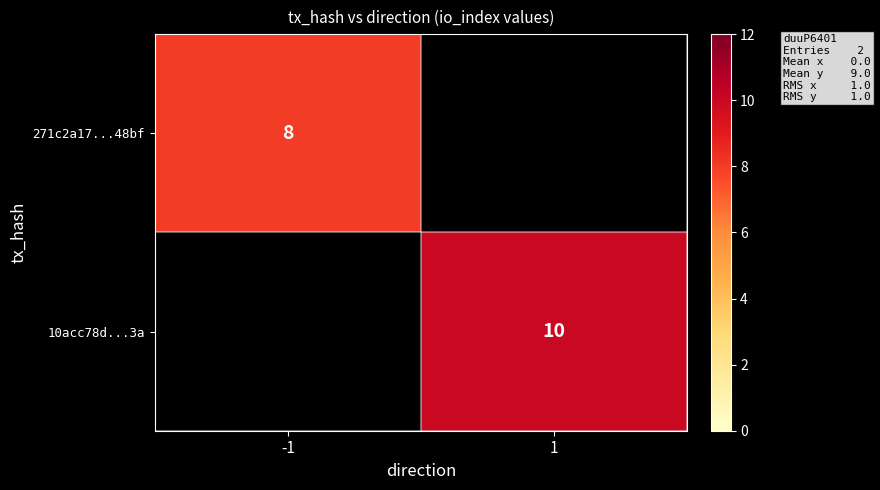

Is it true that 10acc78d...3a equals 10 at 1?

True